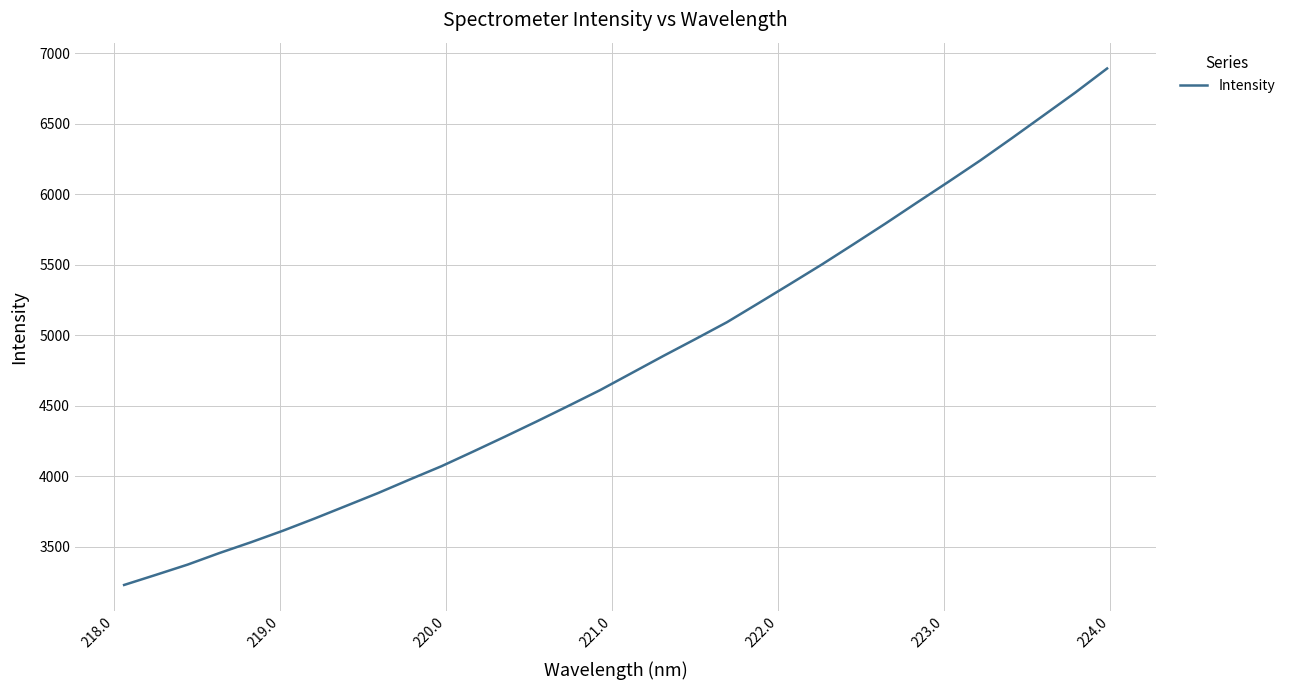

What is the smallest value displayed?

3230.0